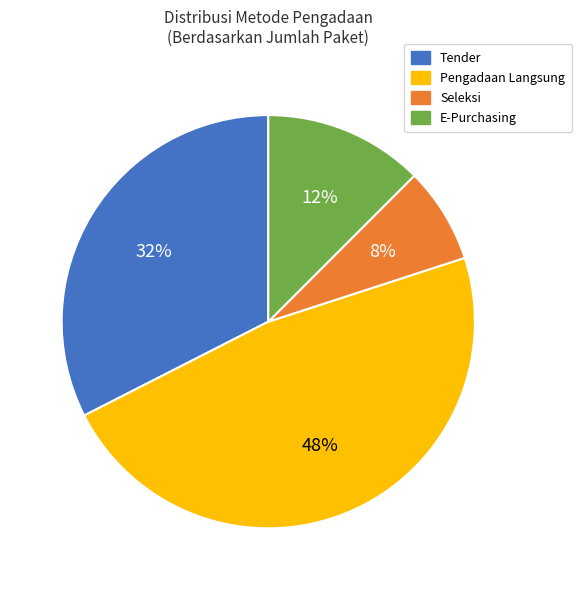

Does any single category account for the majority?

No